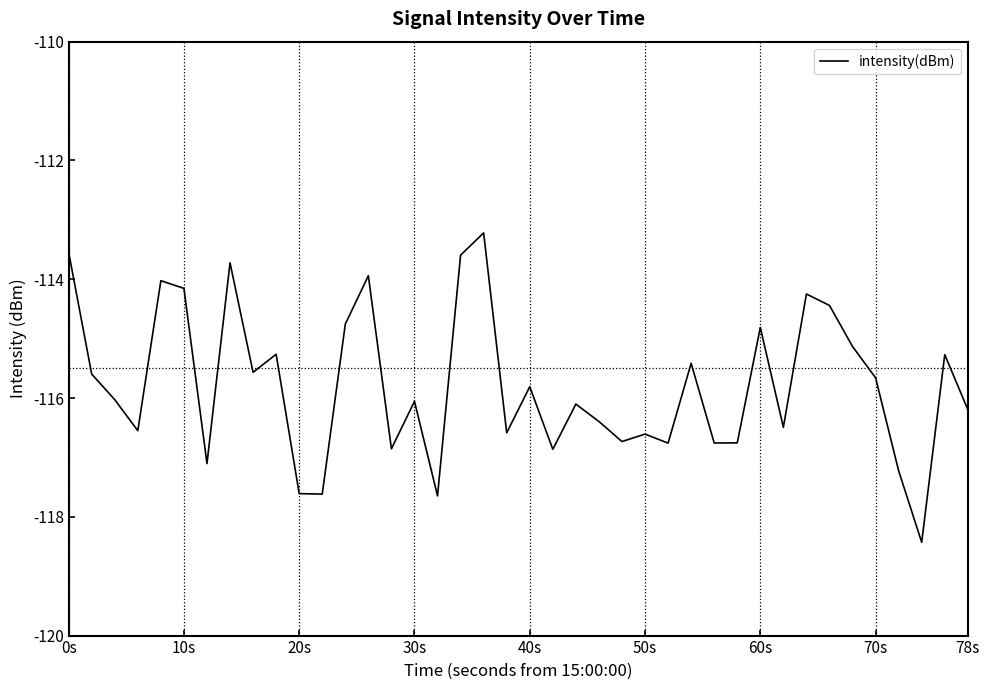

What is the greatest value displayed?

-113.2